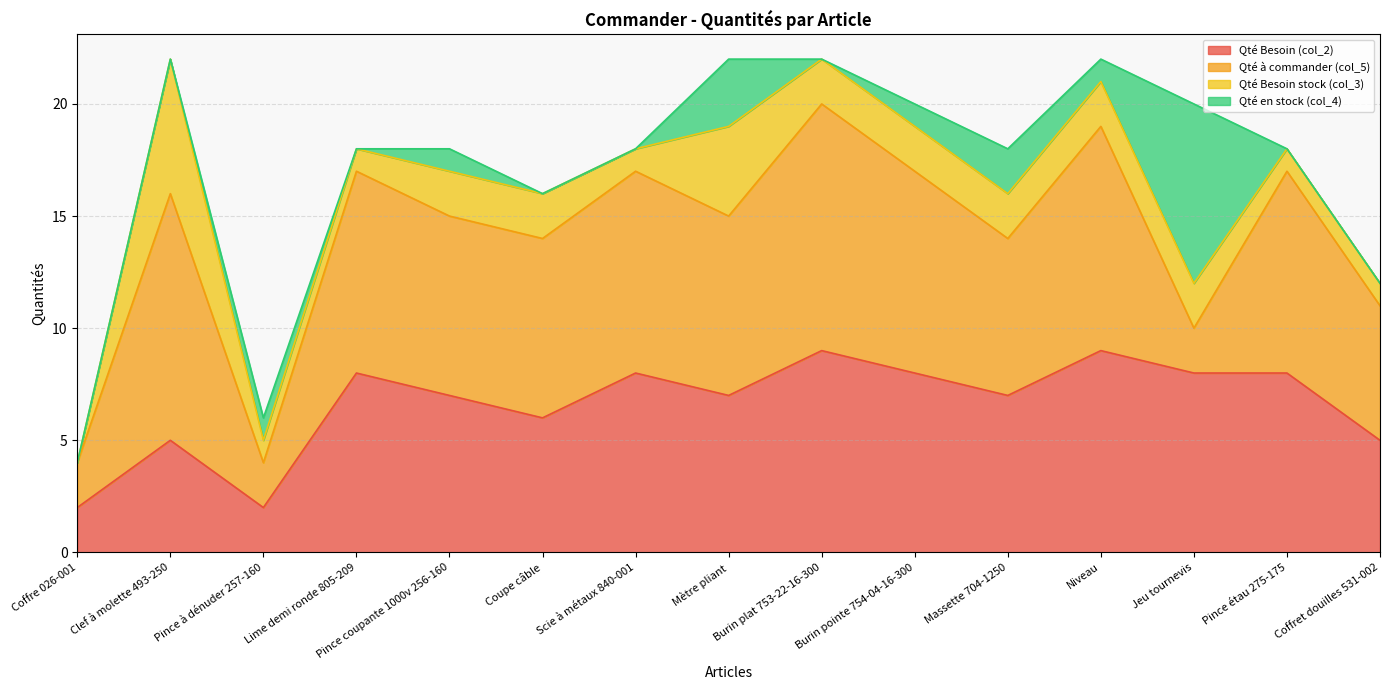

Which series has the largest range (max minus min)?

Qté à commander (col_5)